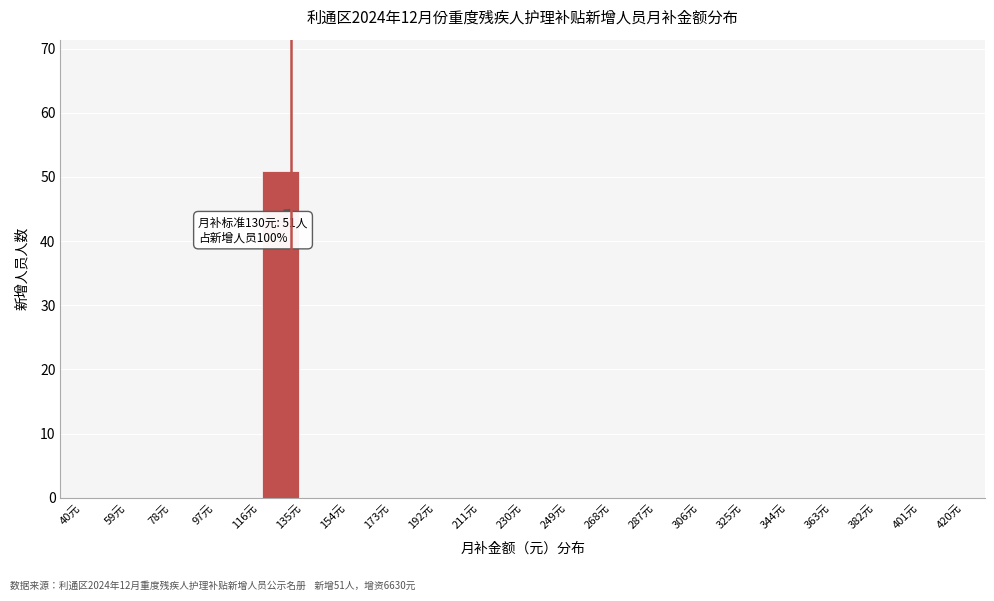

Over which range of the x-axis is the bar tallest?

116 to 135